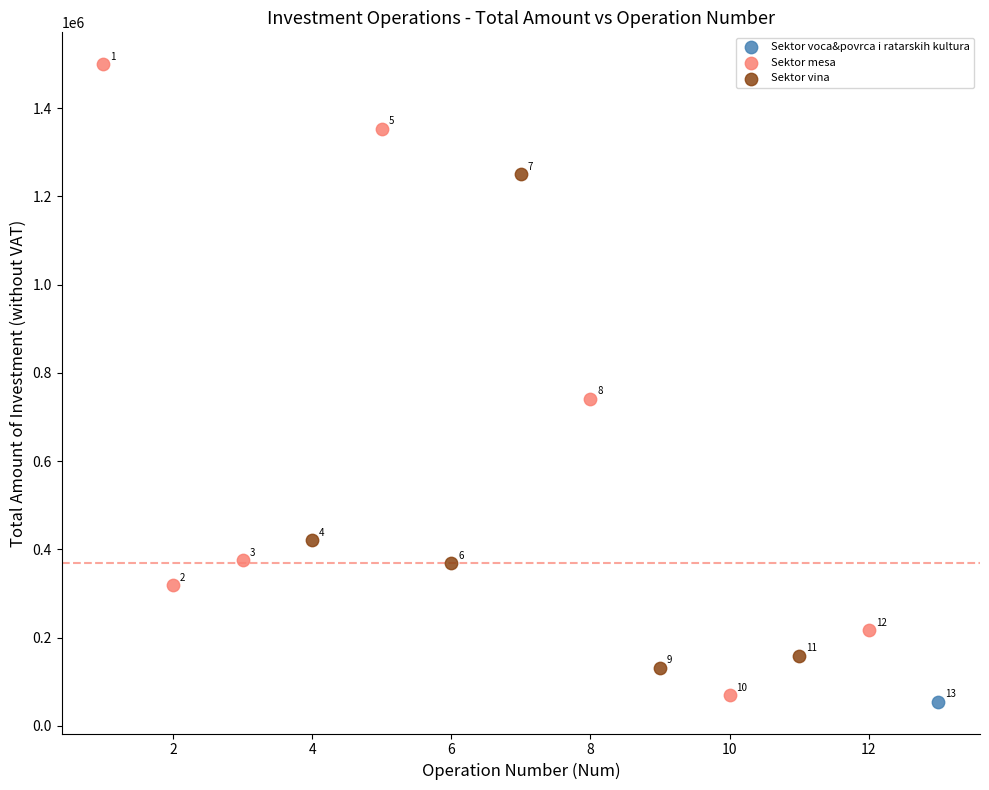

What are all the series names shown in the legend?

Sektor voca&povrca i ratarskih kultura, Sektor mesa, Sektor vina